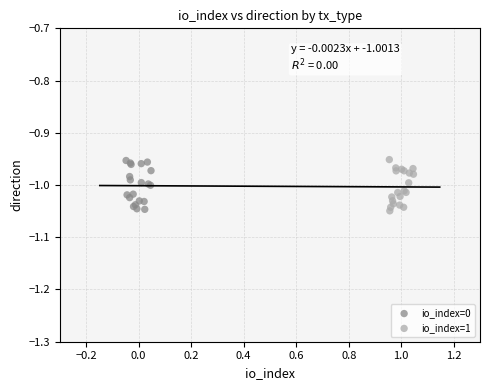

What are all the series names shown in the legend?

io_index=0, io_index=1